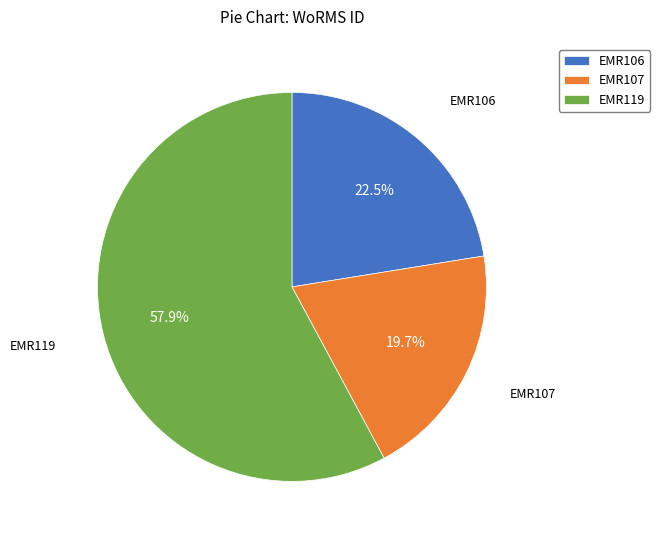

What percentage do EMR107 and EMR119 together represent?

77.5%